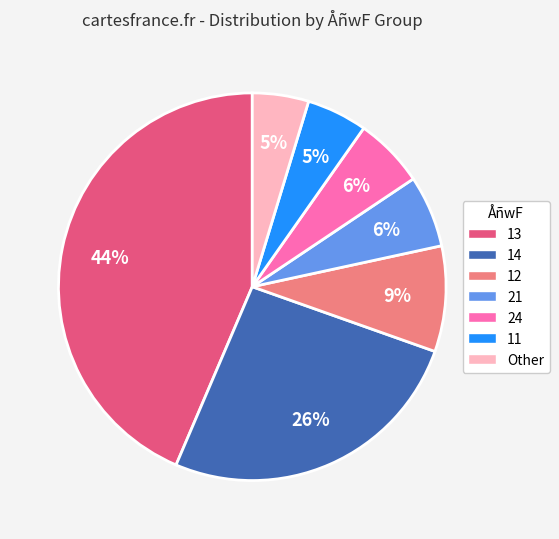

Which has a higher value, 11 or 13?

13